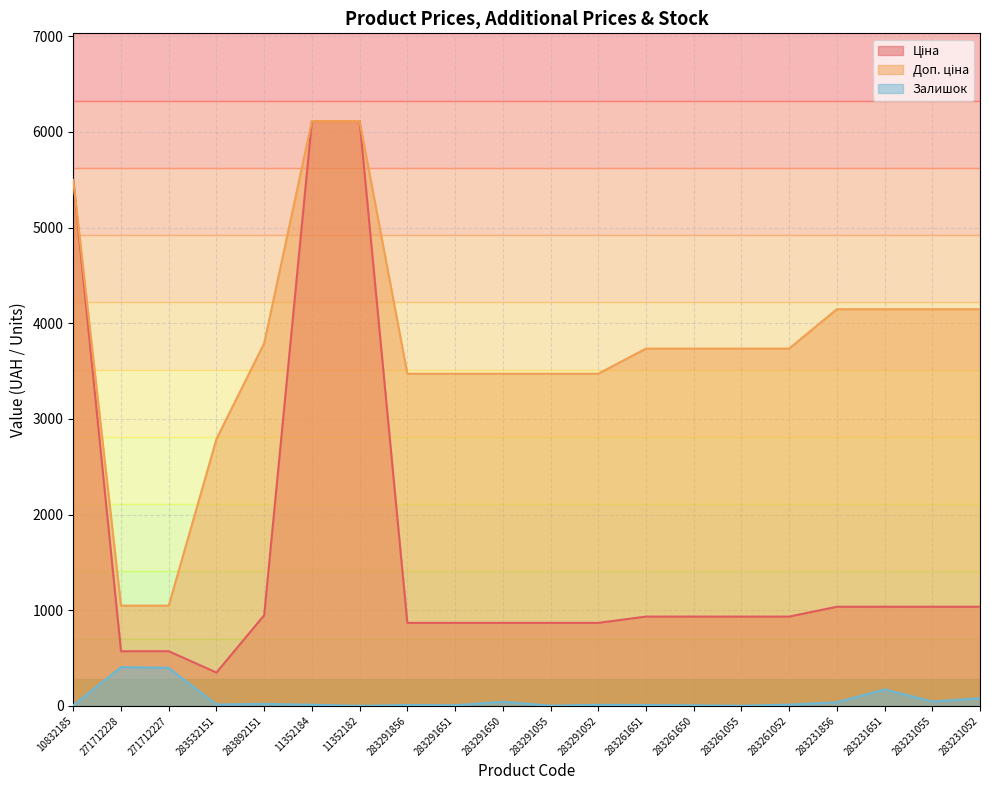

True or false: Доп. ціна and Ціна intersect in this chart.

False